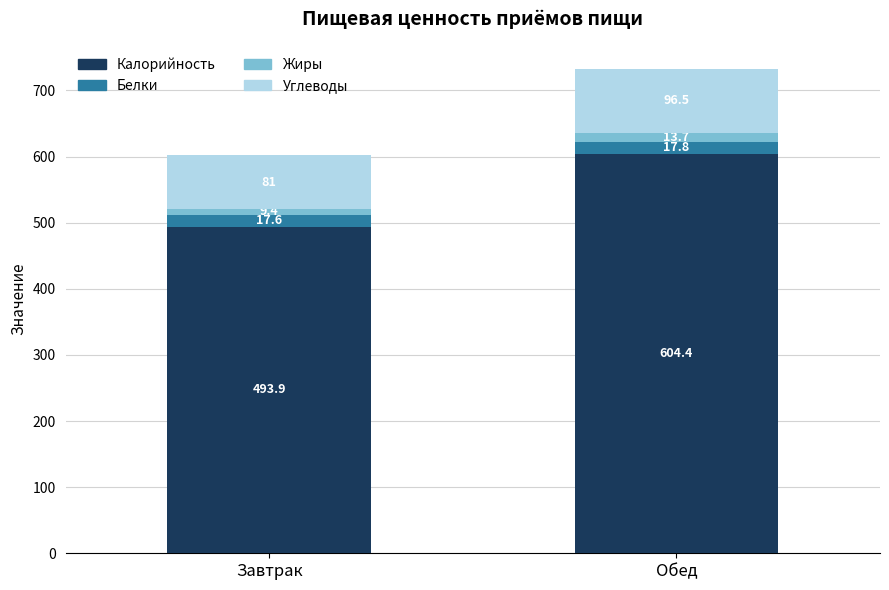

Does the chart contain any negative values?

No